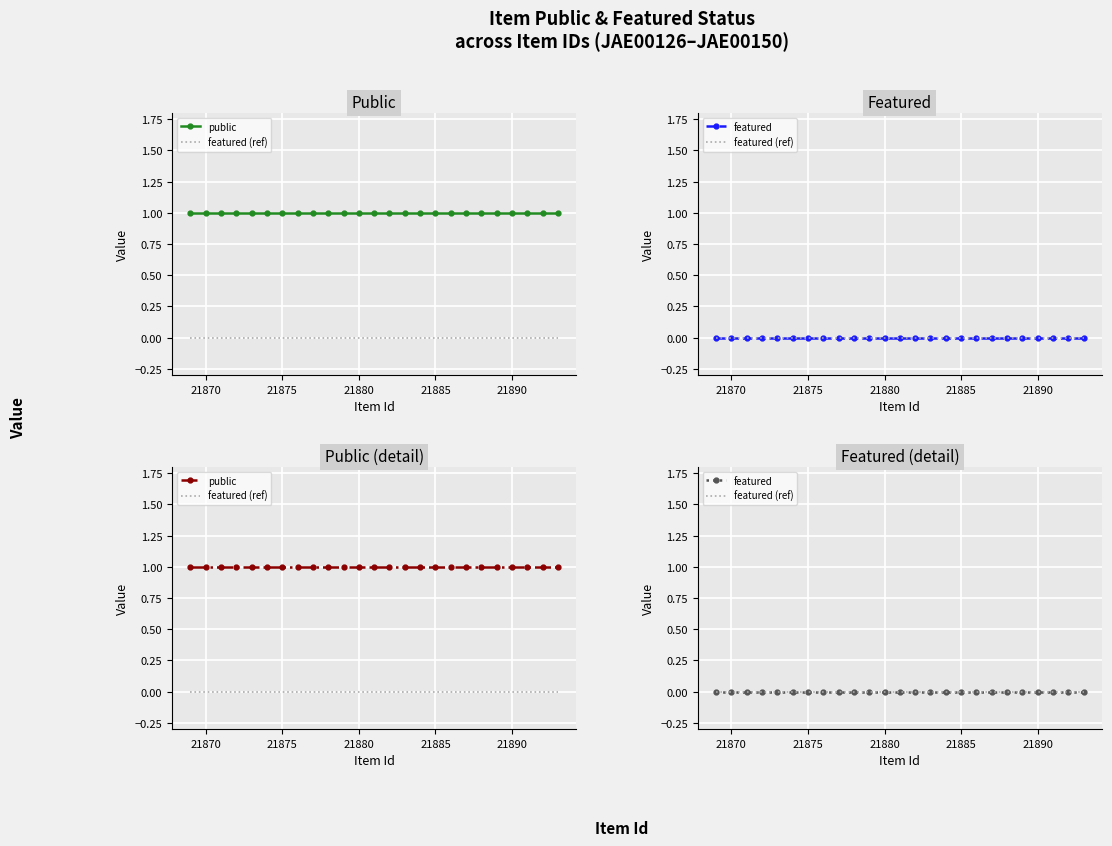

Which series has the largest range (max minus min)?

public